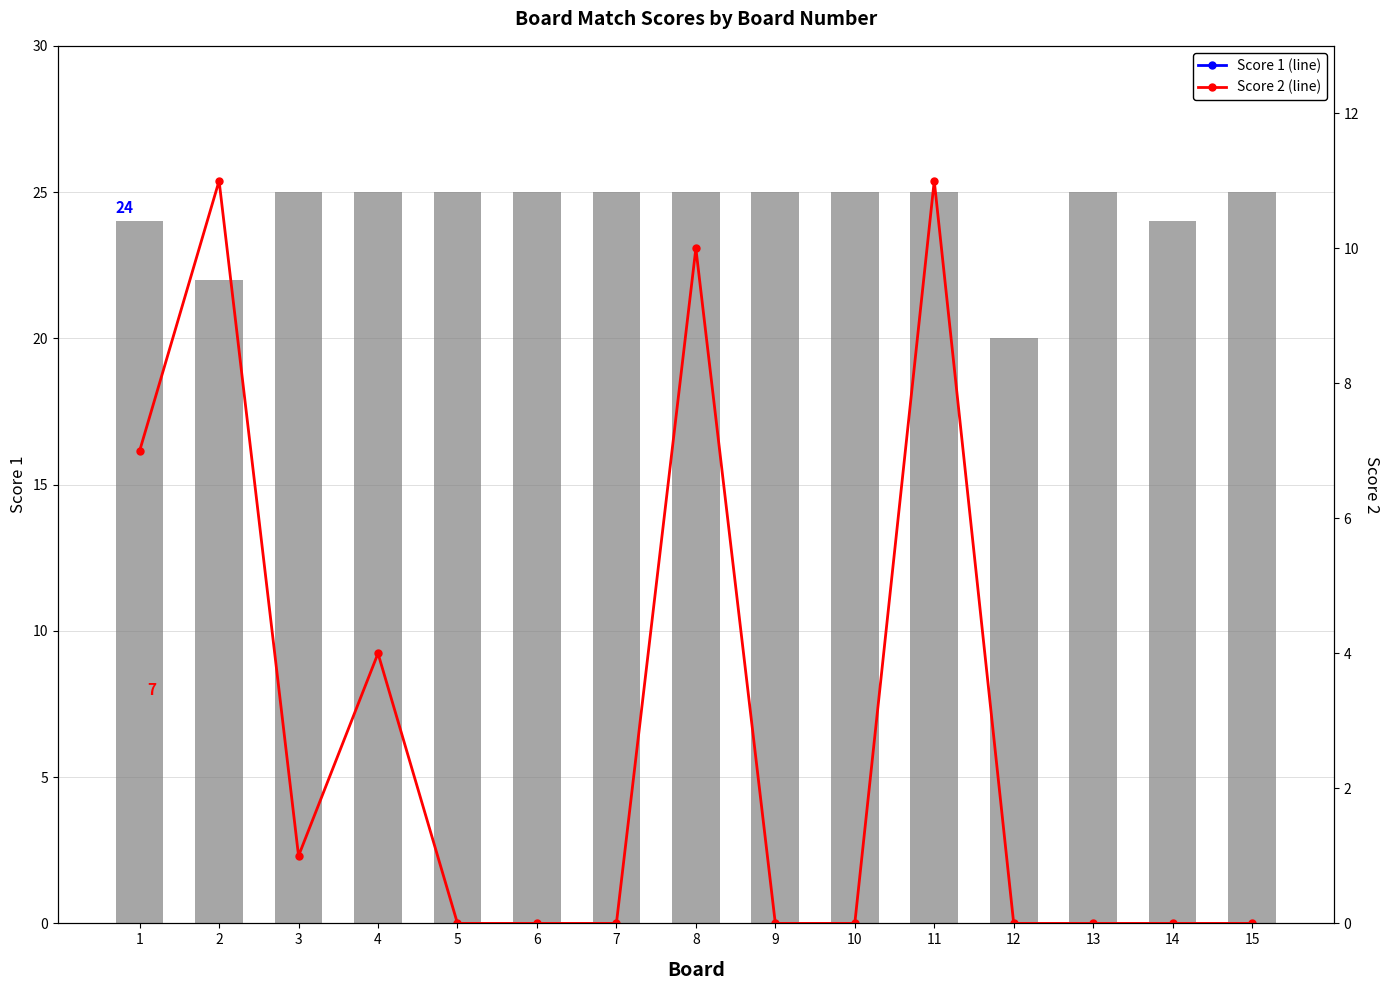

At which label does Score 1 reach its peak?

3